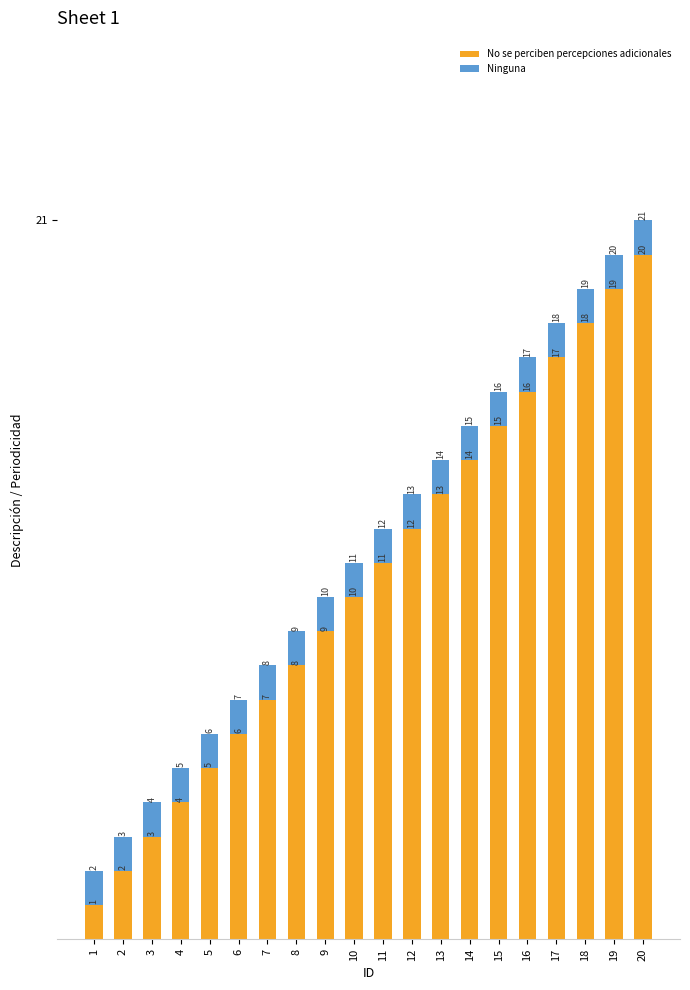

Count the number of data series in this chart.

2